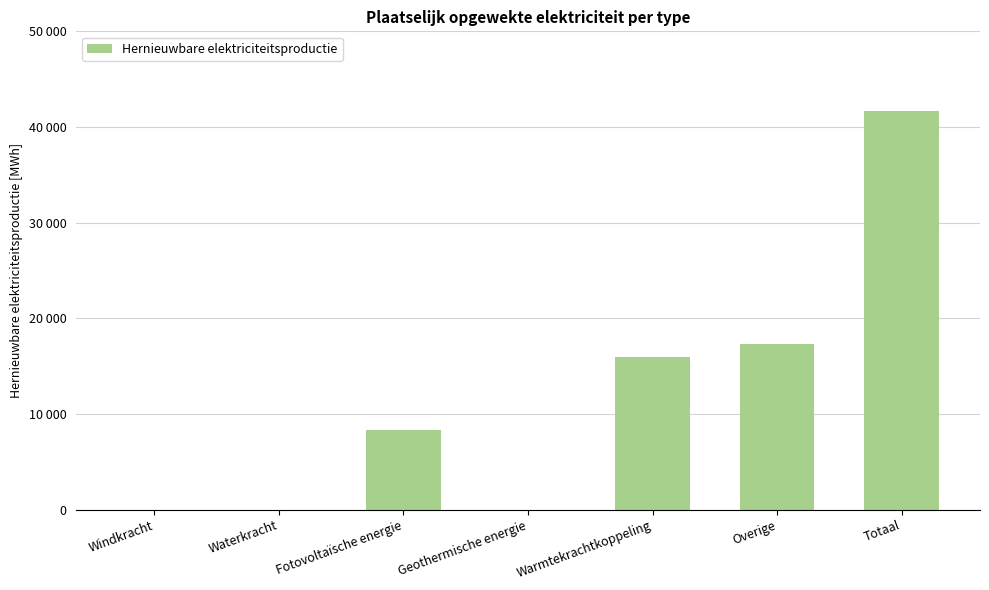

Rank the categories by value from highest to lowest.

Totaal, Overige, Warmtekrachtkoppeling, Fotovoltaïsche energie, Windkracht, Waterkracht, Geothermische energie